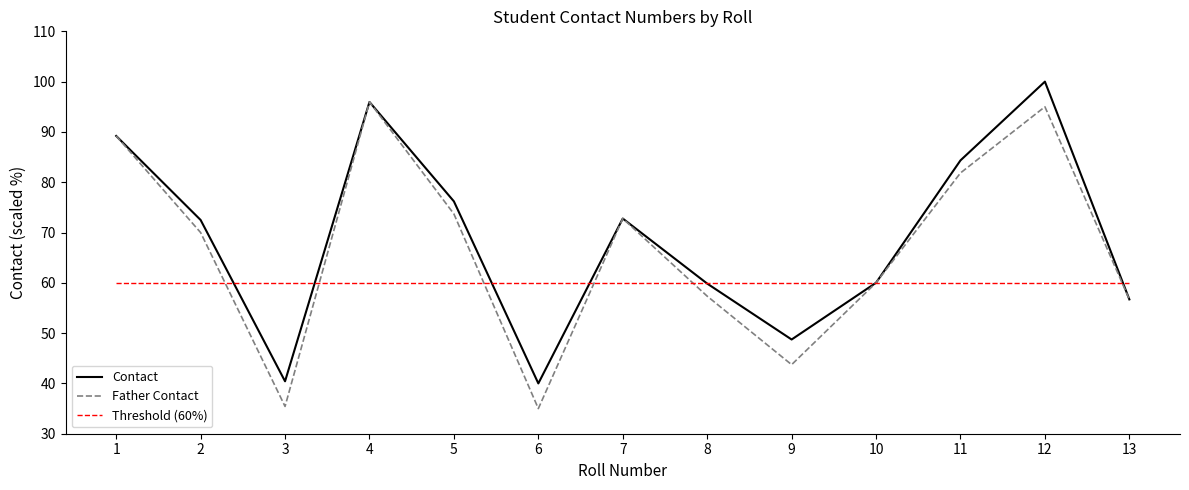

How many values in the Father Contact series exceed 69?

7